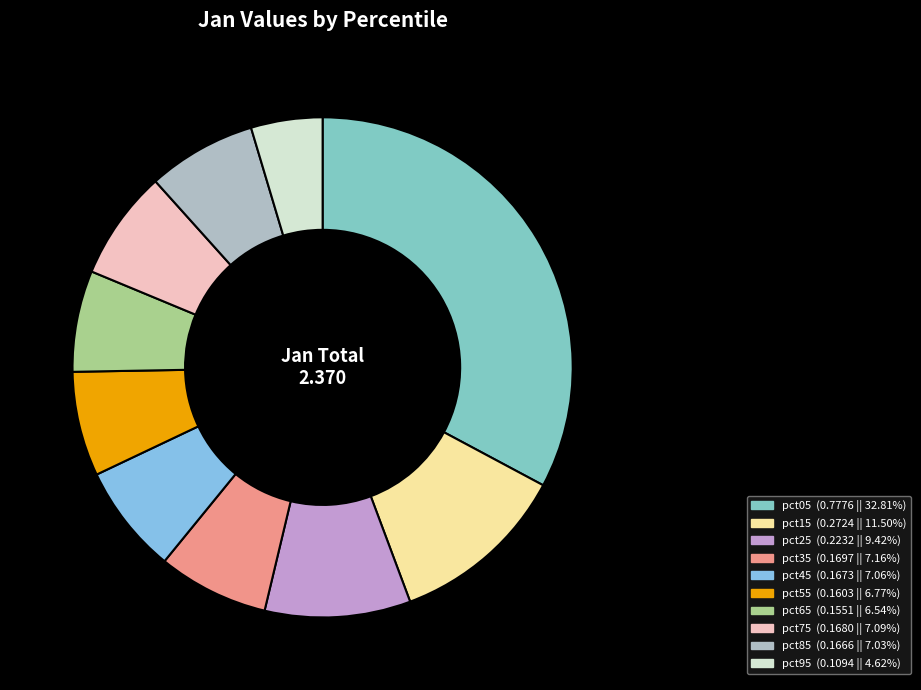

Is there a majority slice in this chart?

No